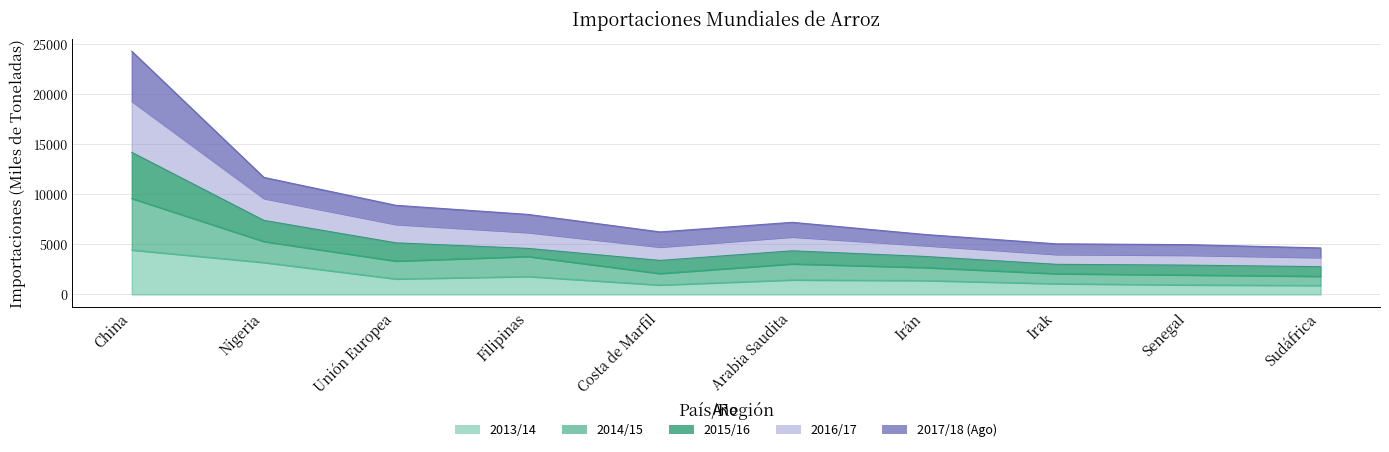

Which series has the widest spread of values?

2014/15